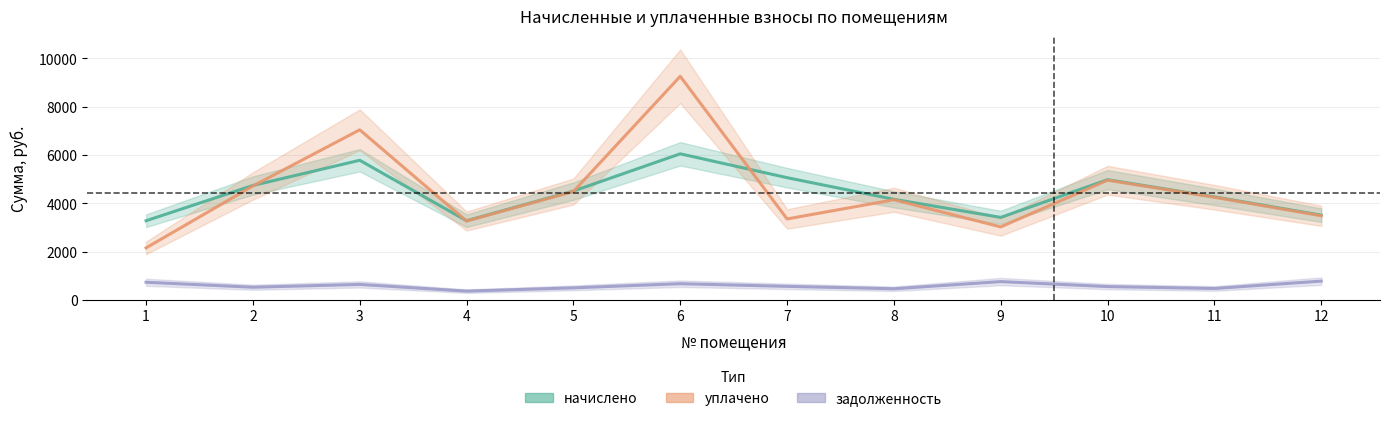

What is the spread (max minus min) of values at 10?

4424.1